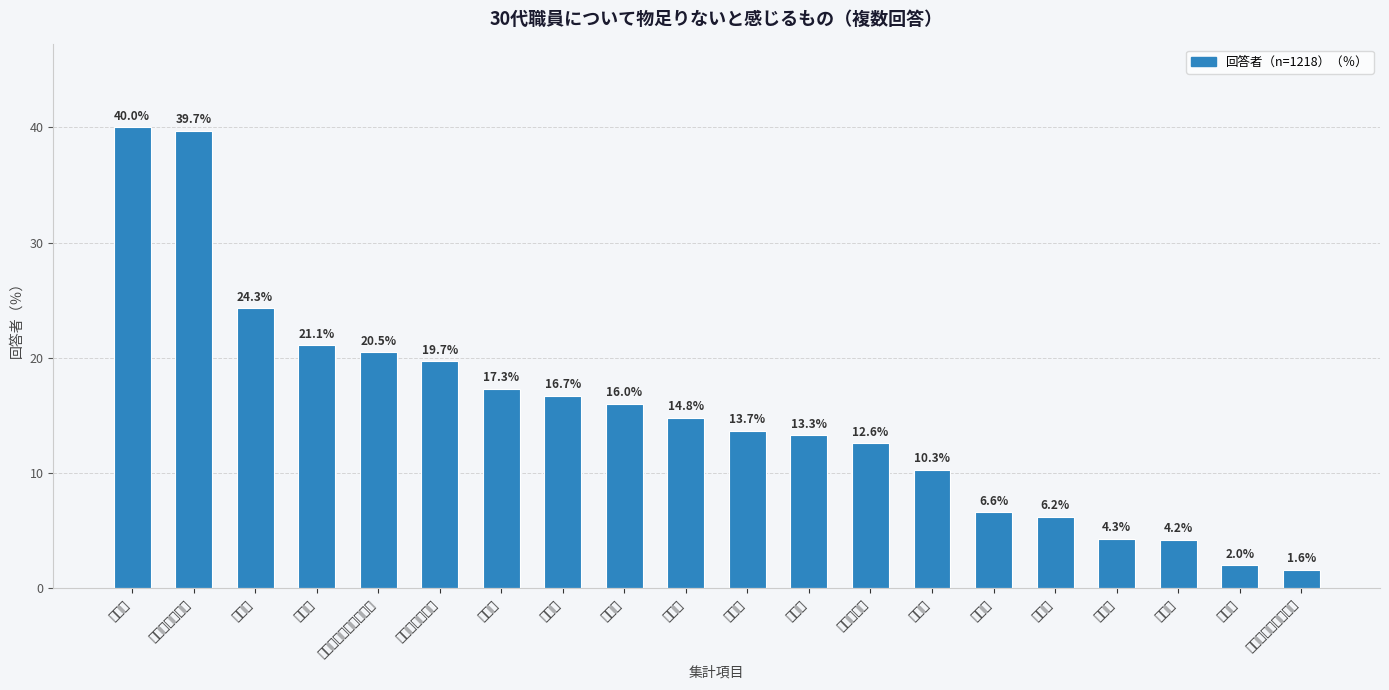

Reading right to left, list all the values displayed in this chart.

パソコン等のスキル=1.6	語学力=2.0	理解力=4.2	誠実さ=4.3	その他=6.2	計画性=6.6	正確性=10.3	スピード感=12.6	協調性=13.3	論理性=13.7	持続力=14.8	柔軟性=16.0	判断力=16.7	実行力=17.3	リーダーシップ=19.7	コミュニケーション力=20.5	創造性=21.1	責任感=24.3	チャレンジ精神=39.7	主体性=40.0